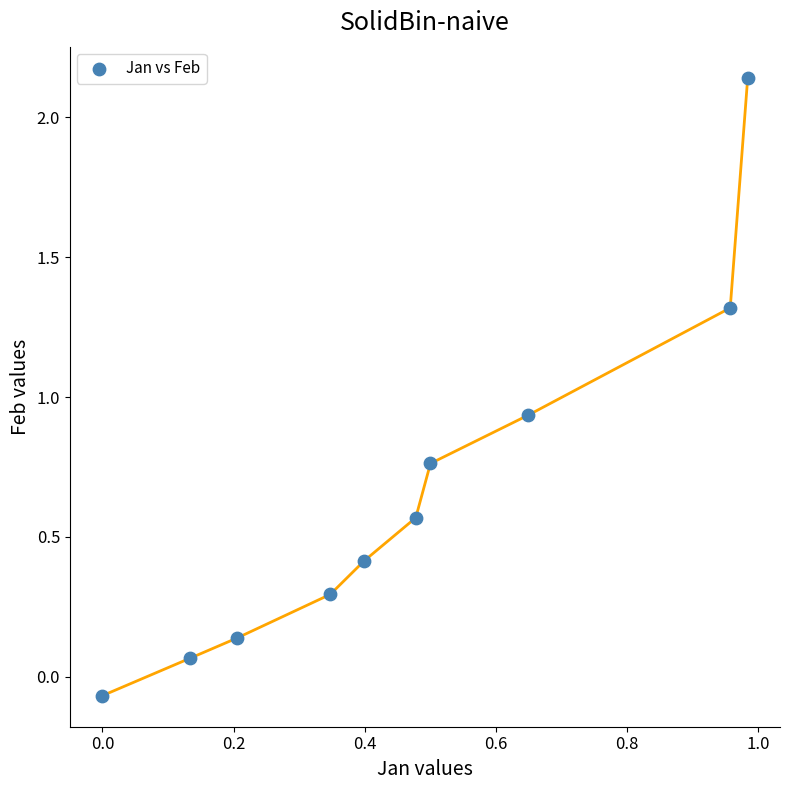

What is the range of Y values (max minus min)?

2.2